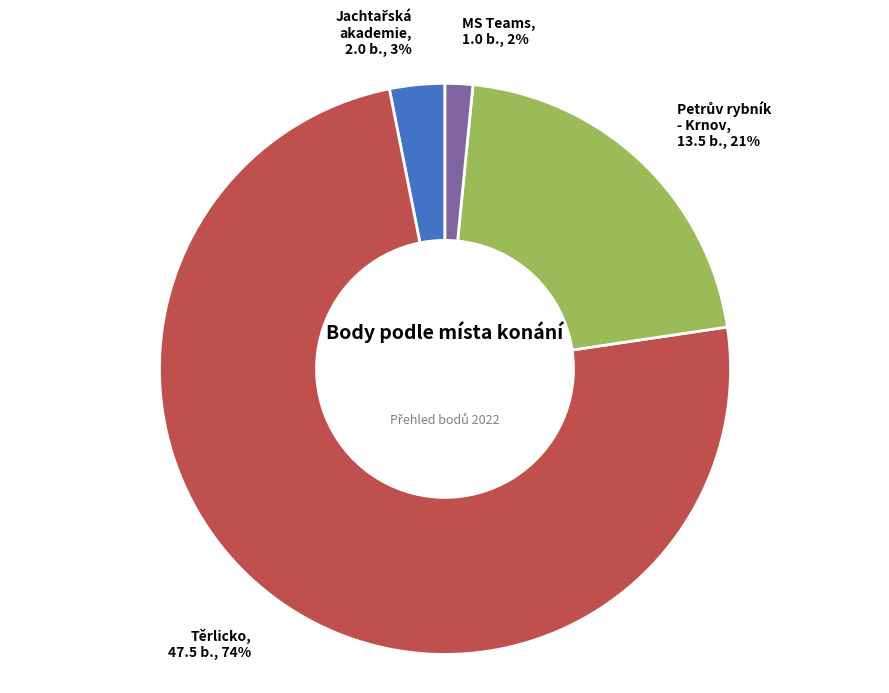

To the nearest percent, what percentage of the pie is Těrlicko?

74%